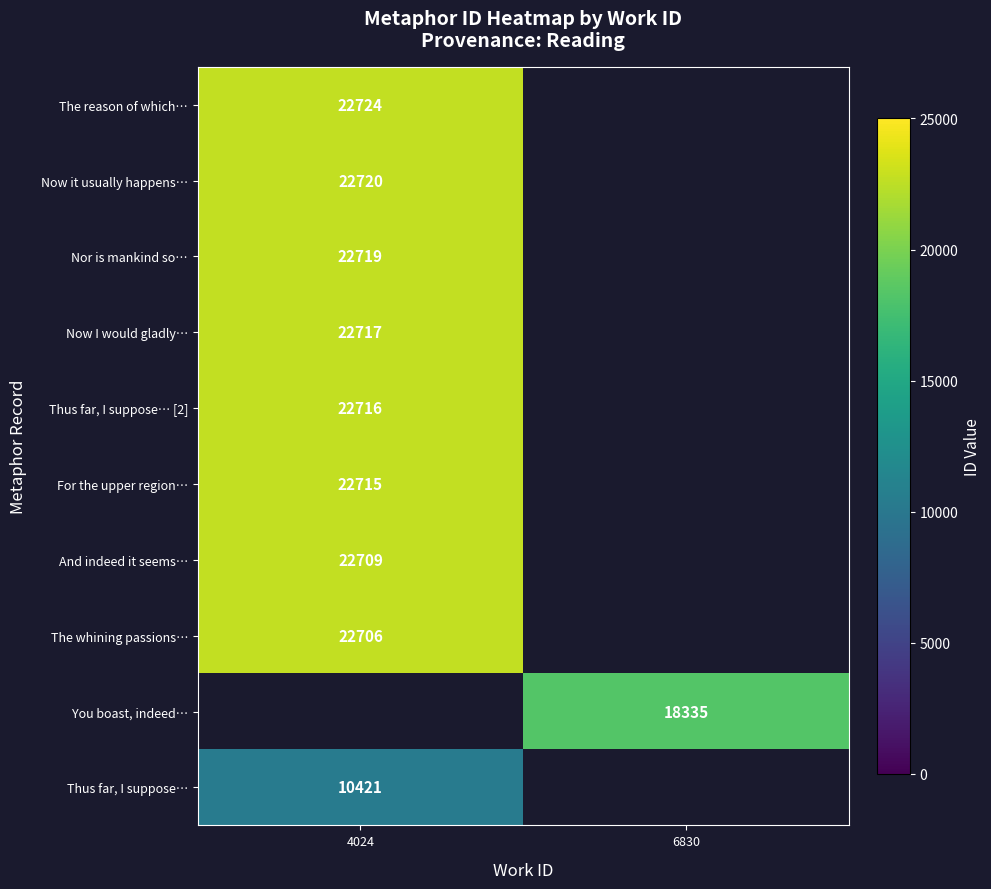

Is it true that And indeed it seems… equals 30555 at 4024?

False